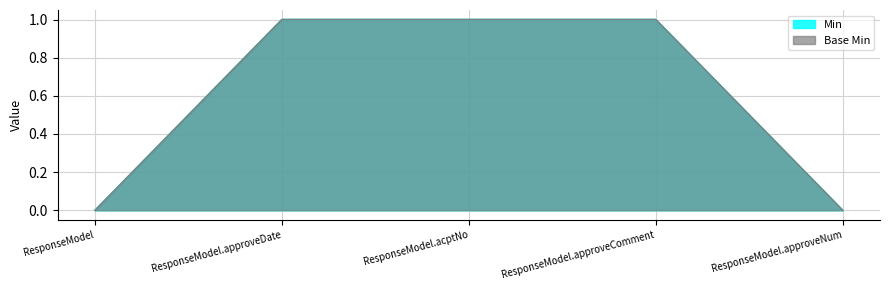

True or false: Min and Base Min cross at least once.

False